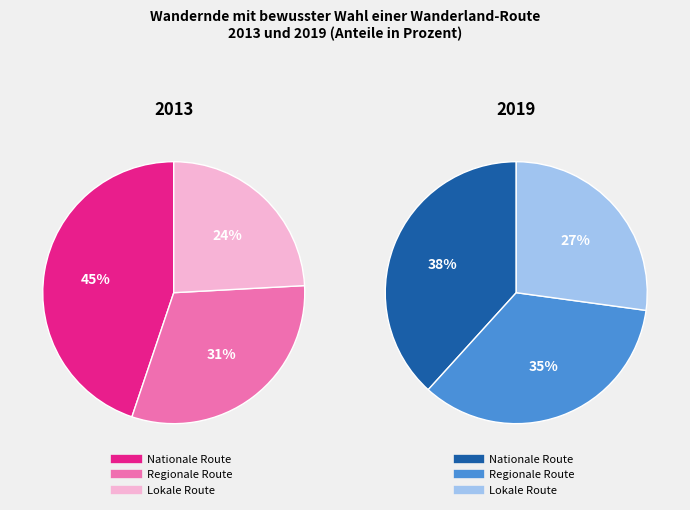

What percentage is the Lokale Route slice, to the nearest percent?

27%